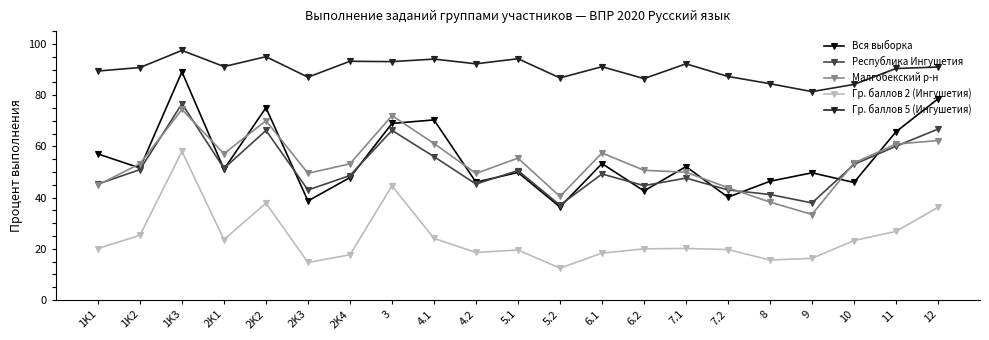

Where is the first local minimum for Гр. баллов 5 (Ингушетия)?

2K1